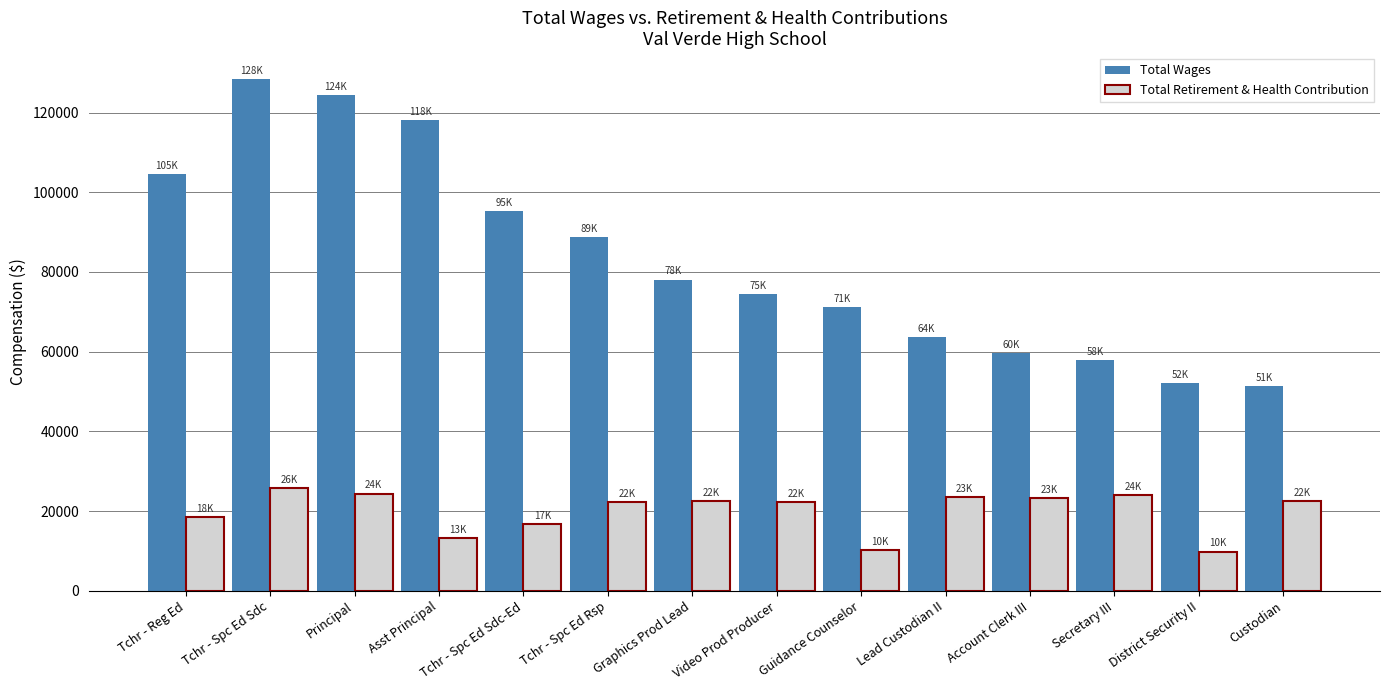

List the series in order of their overall mean, highest first.

Total Wages, Total Retirement & Health Contribution